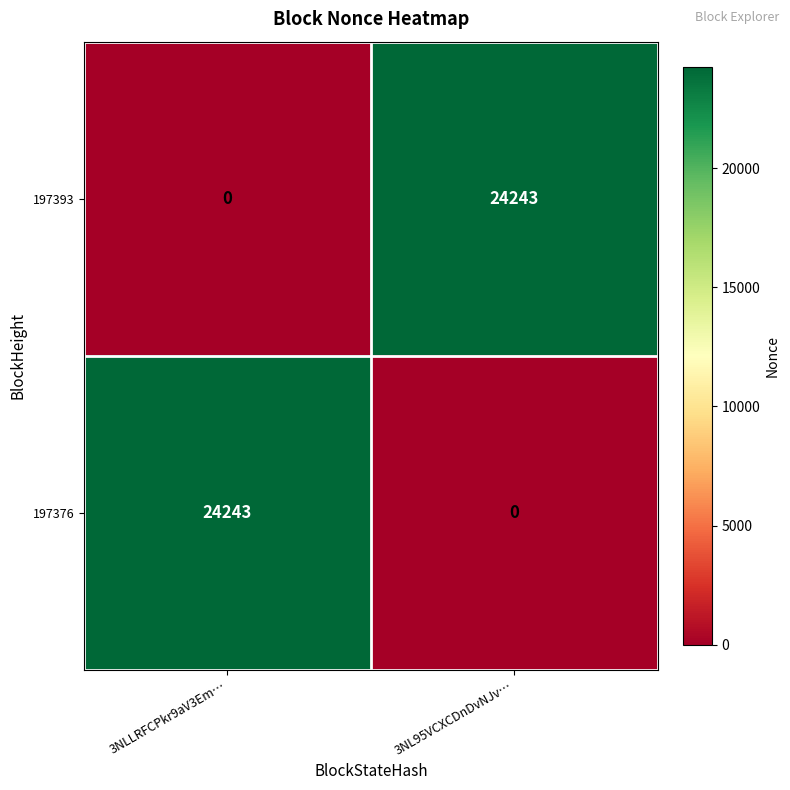

How many positive values does the 197376 series have?

1